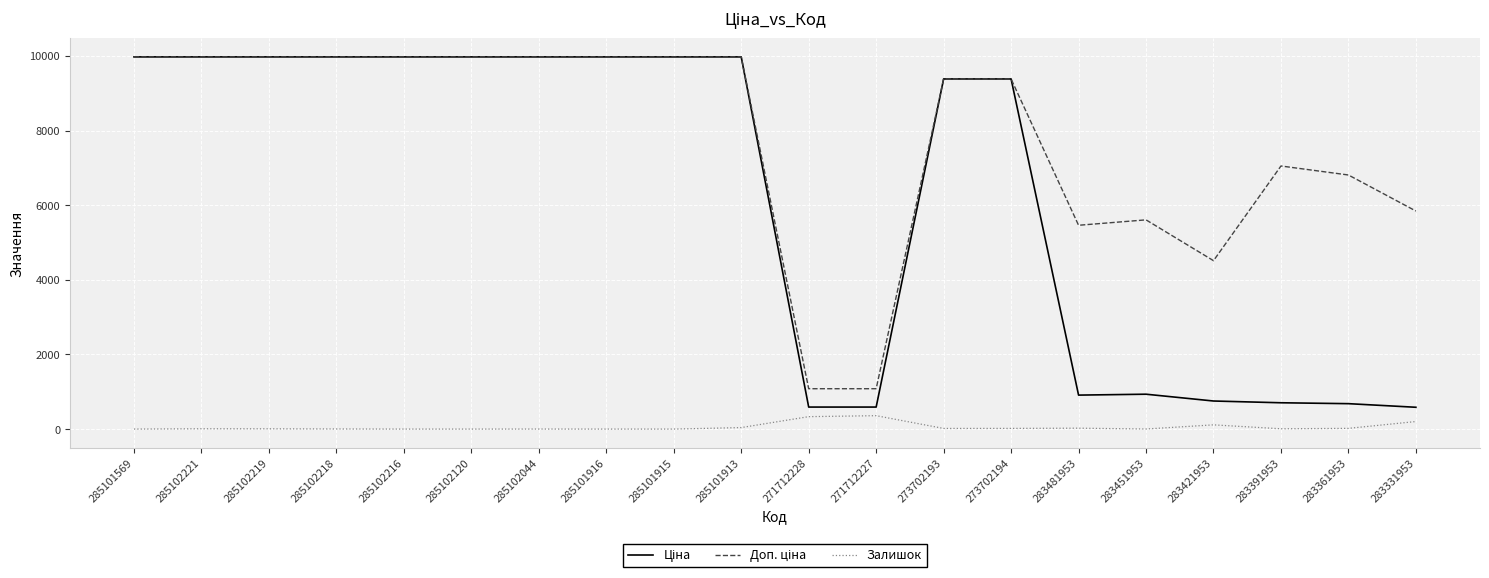

What is the total value across all series at 285101916?

19950.0